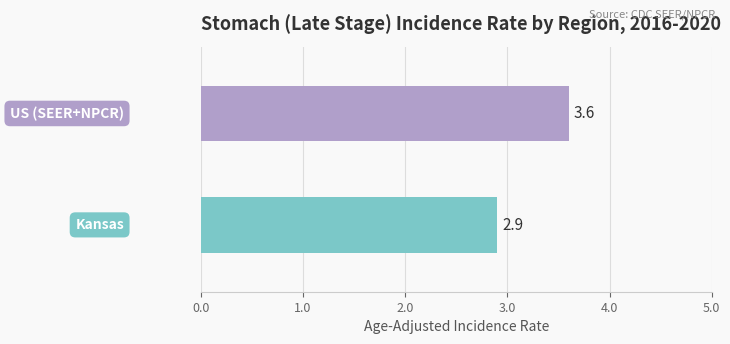

Count the number of categories in the chart.

2